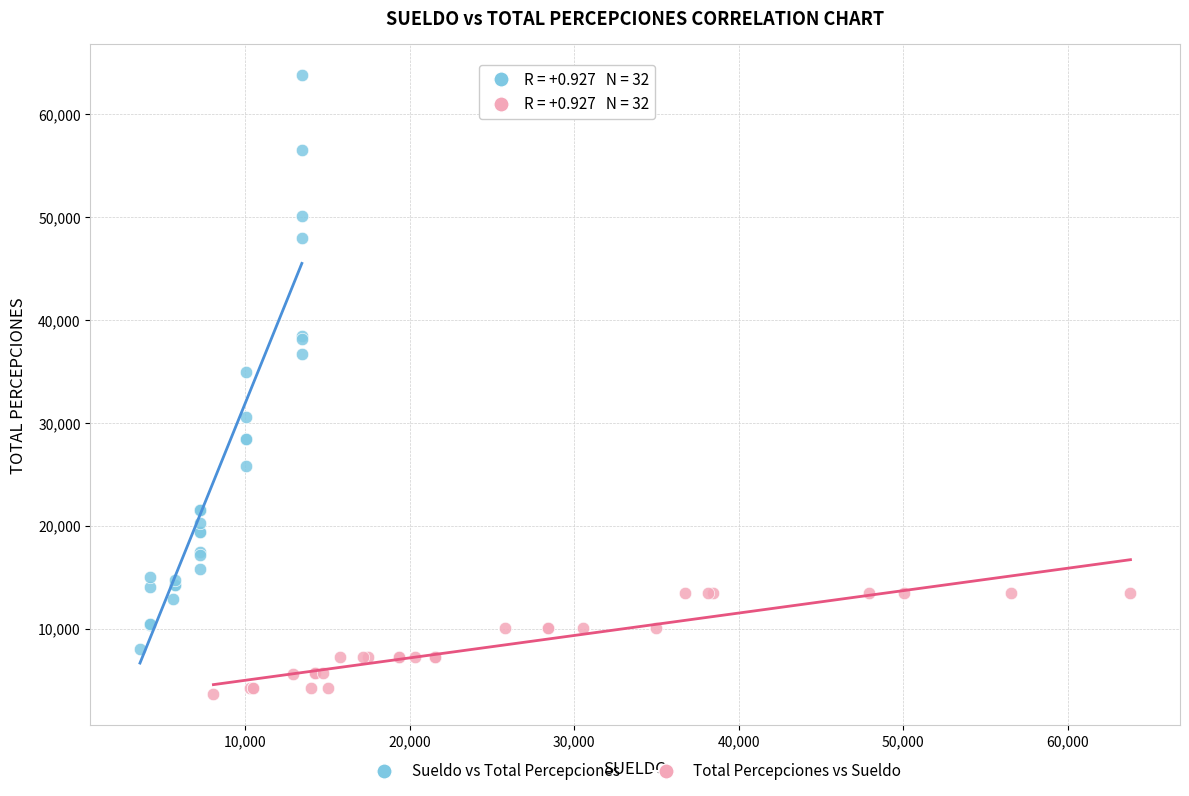

Which series reaches the maximum Y coordinate?

Sueldo vs Total Percepciones